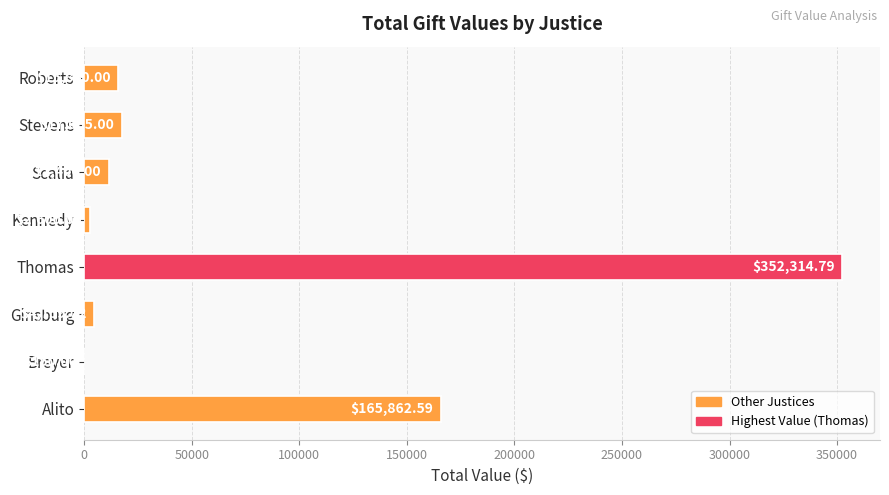

Count the number of categories in the chart.

8